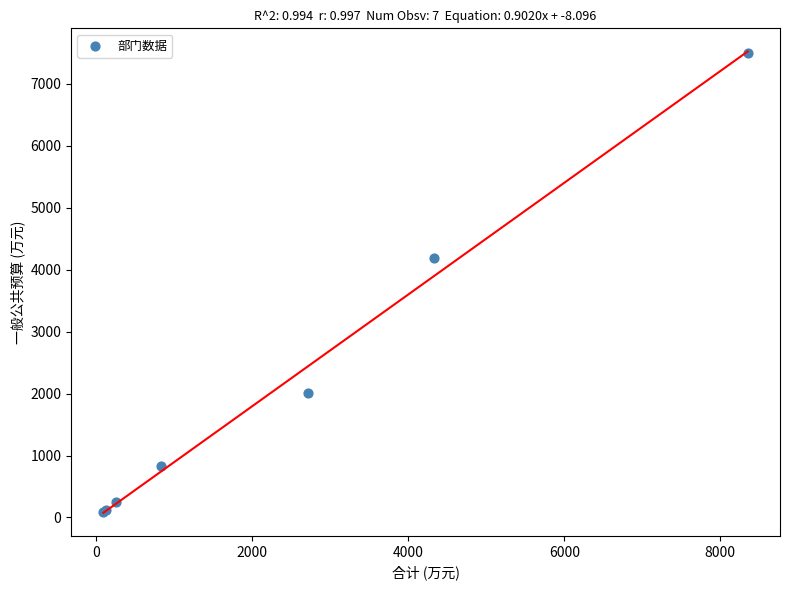

What Y value in the scatter plot is closest to 3798?

4184.5